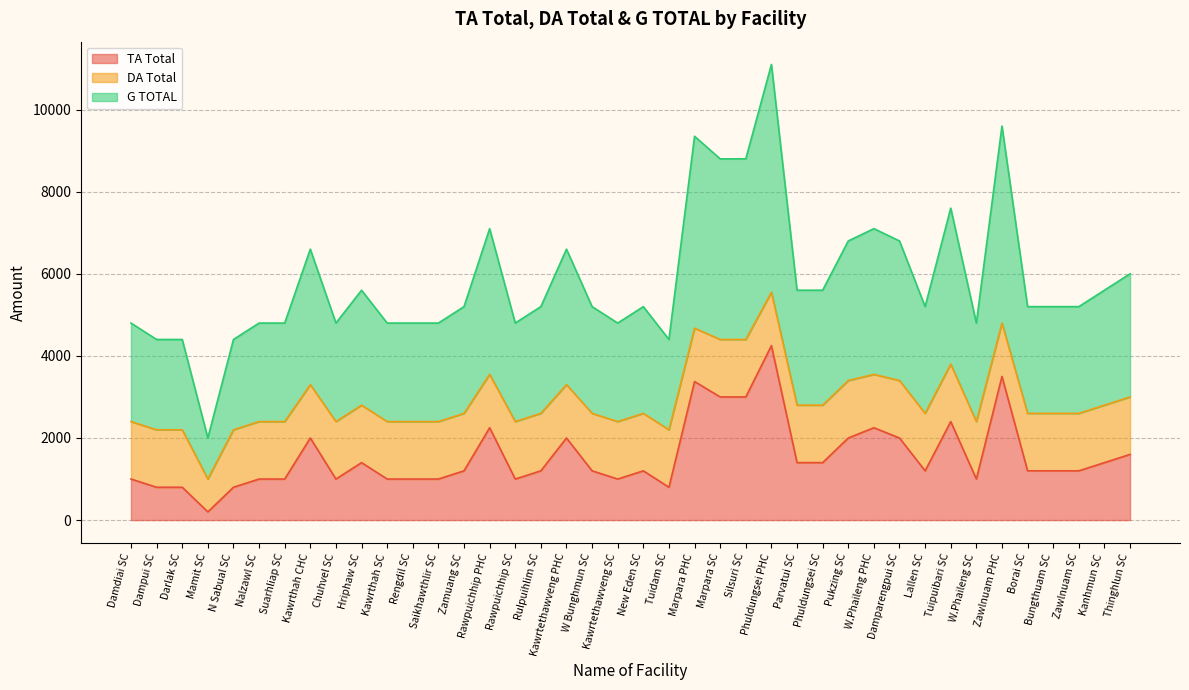

Is it true that G TOTAL equals 3538 at Tuidam SC?

False